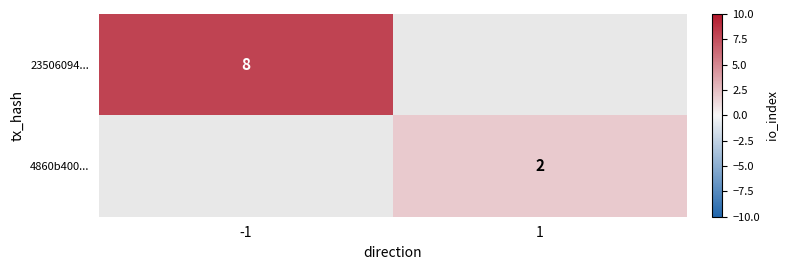

Is it true that 4860b400... equals 2 at 1?

True